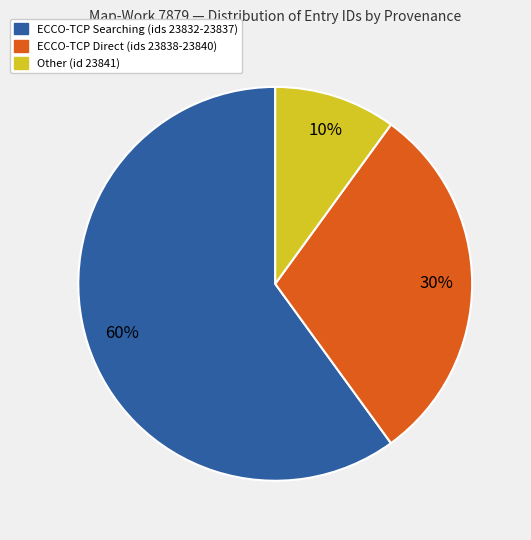

How many slices are in this pie chart?

3